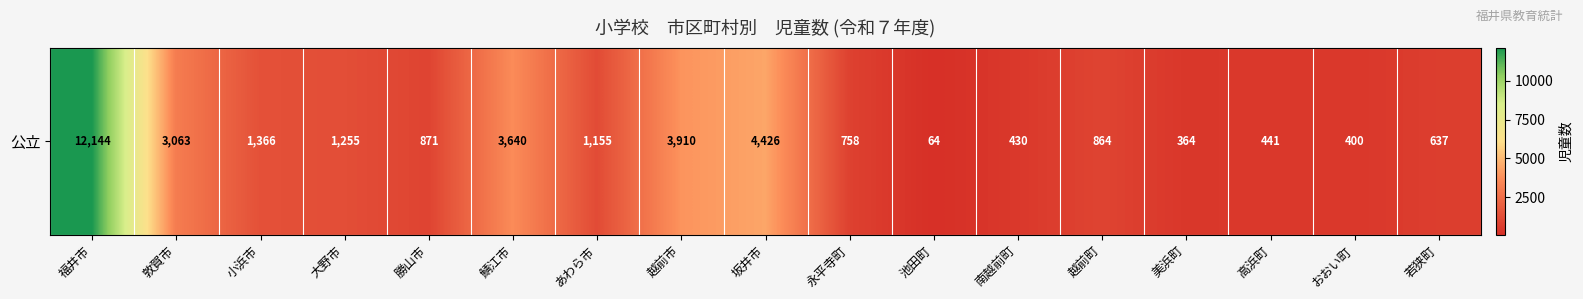

The value at 越前町 is 405. True or false?

False